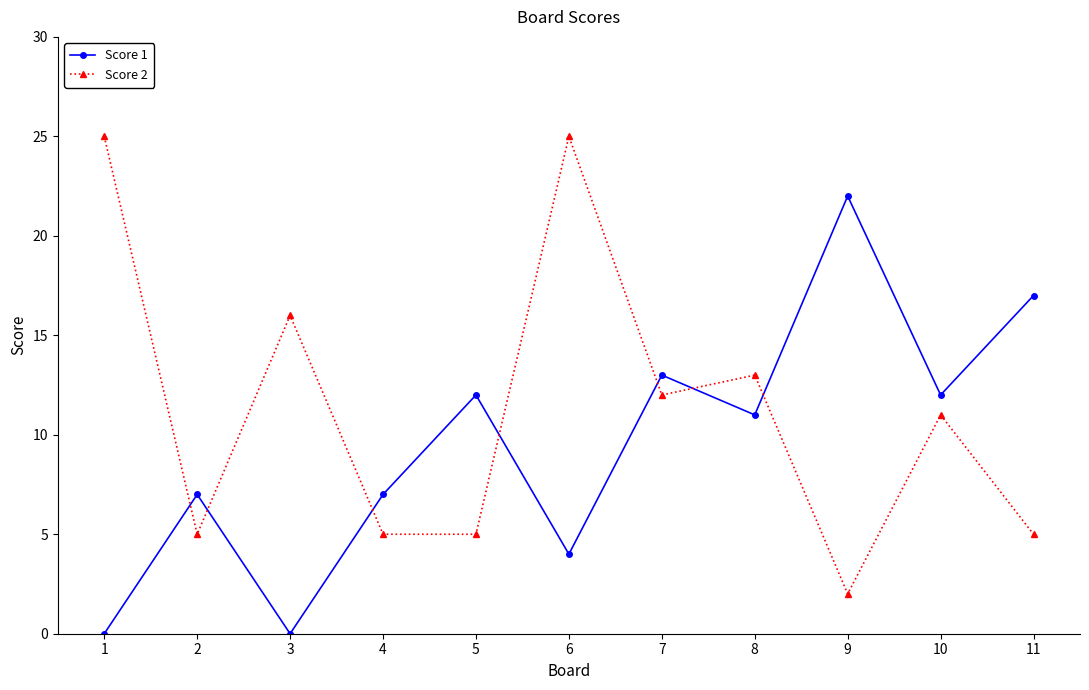

At how many categories does at least one series exceed 9?

9